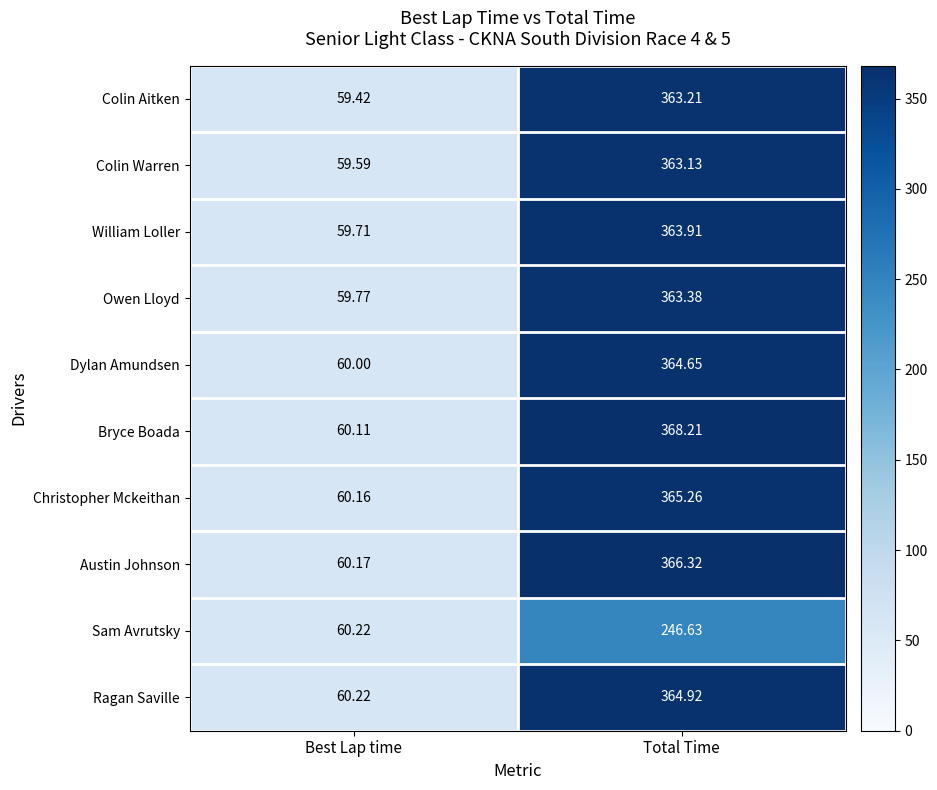

At which label is Bryce Boada closest to 214?

Best Lap time